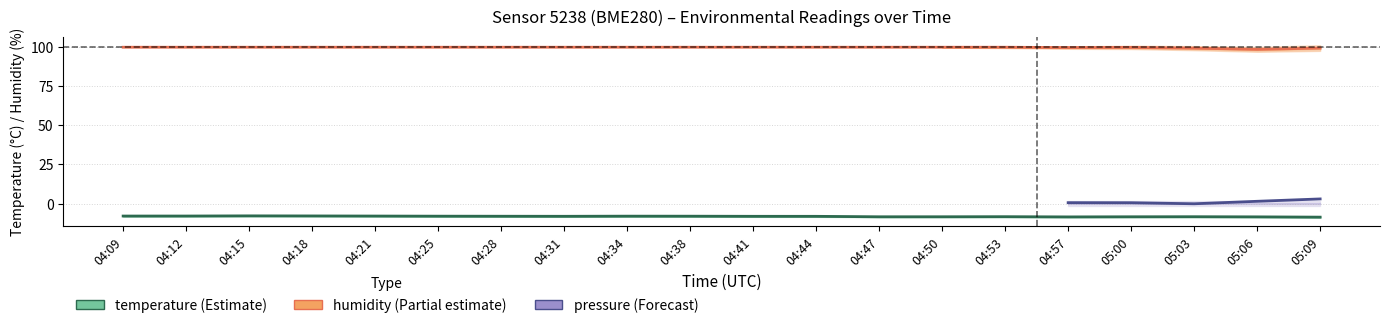

The value of temperature at 04:44 is -11.4. True or false?

False